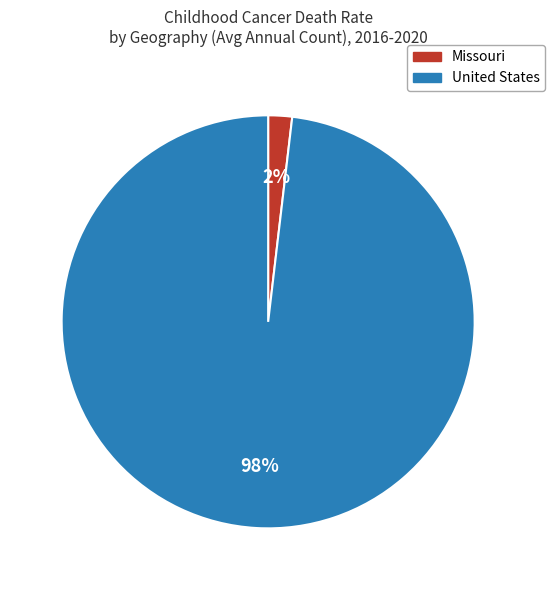

To the nearest percent, what portion does United States represent?

98%